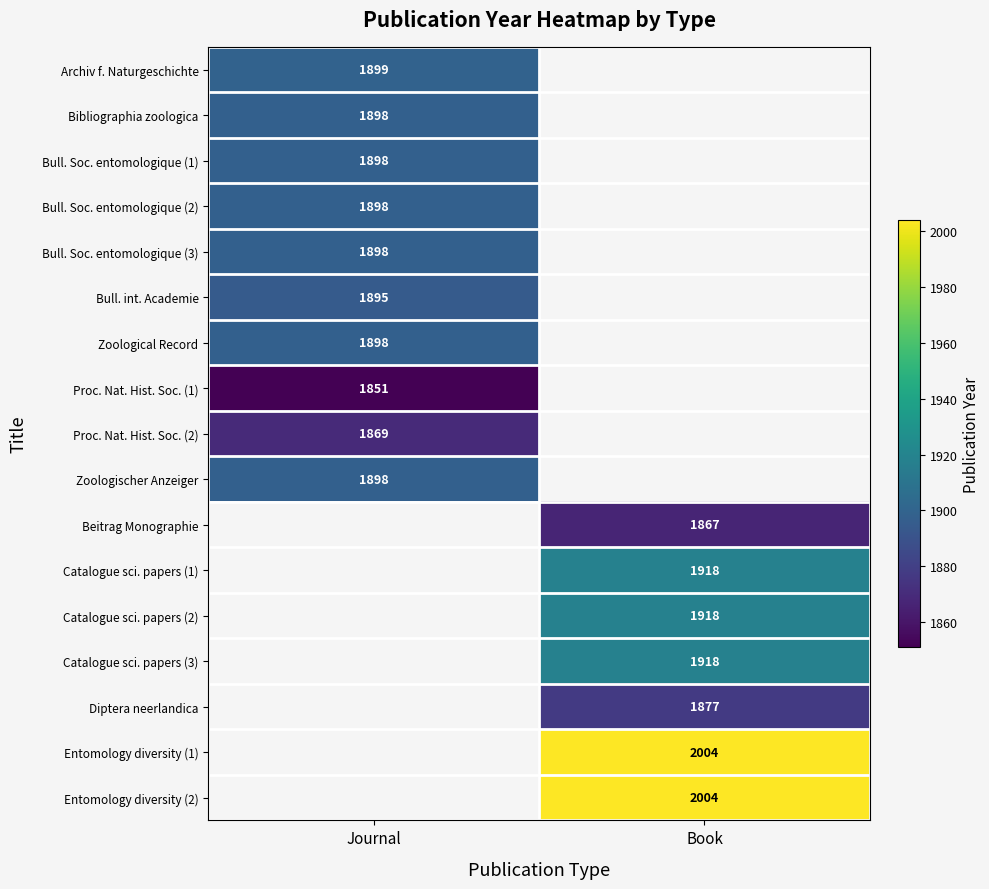

Is it true that Proc. Nat. Hist. Soc. (1) equals 3142.2 at Journal?

False